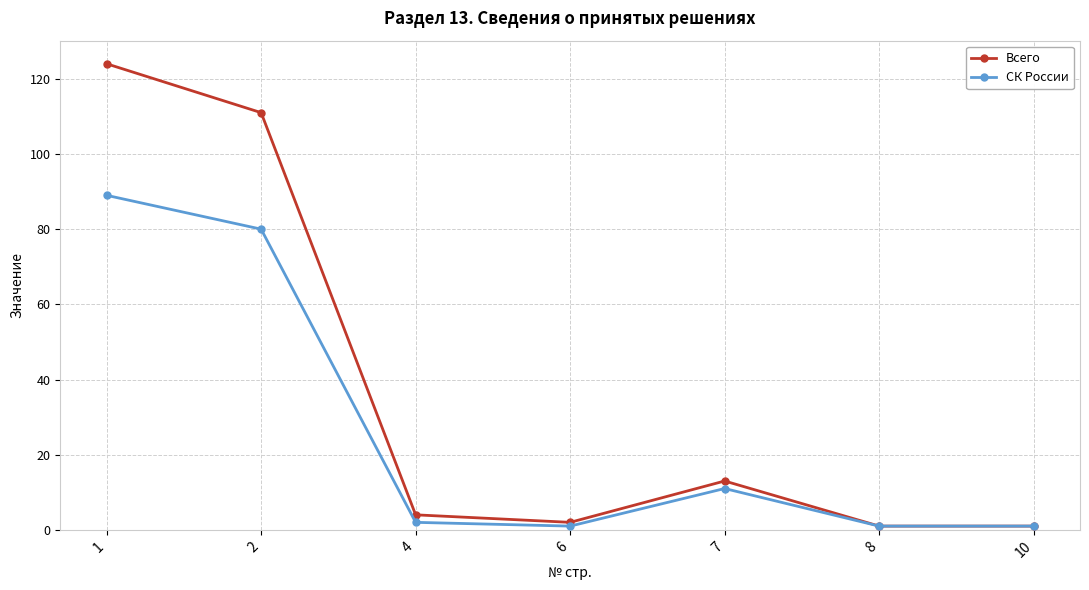

Where is the first local maximum for СК России?

7